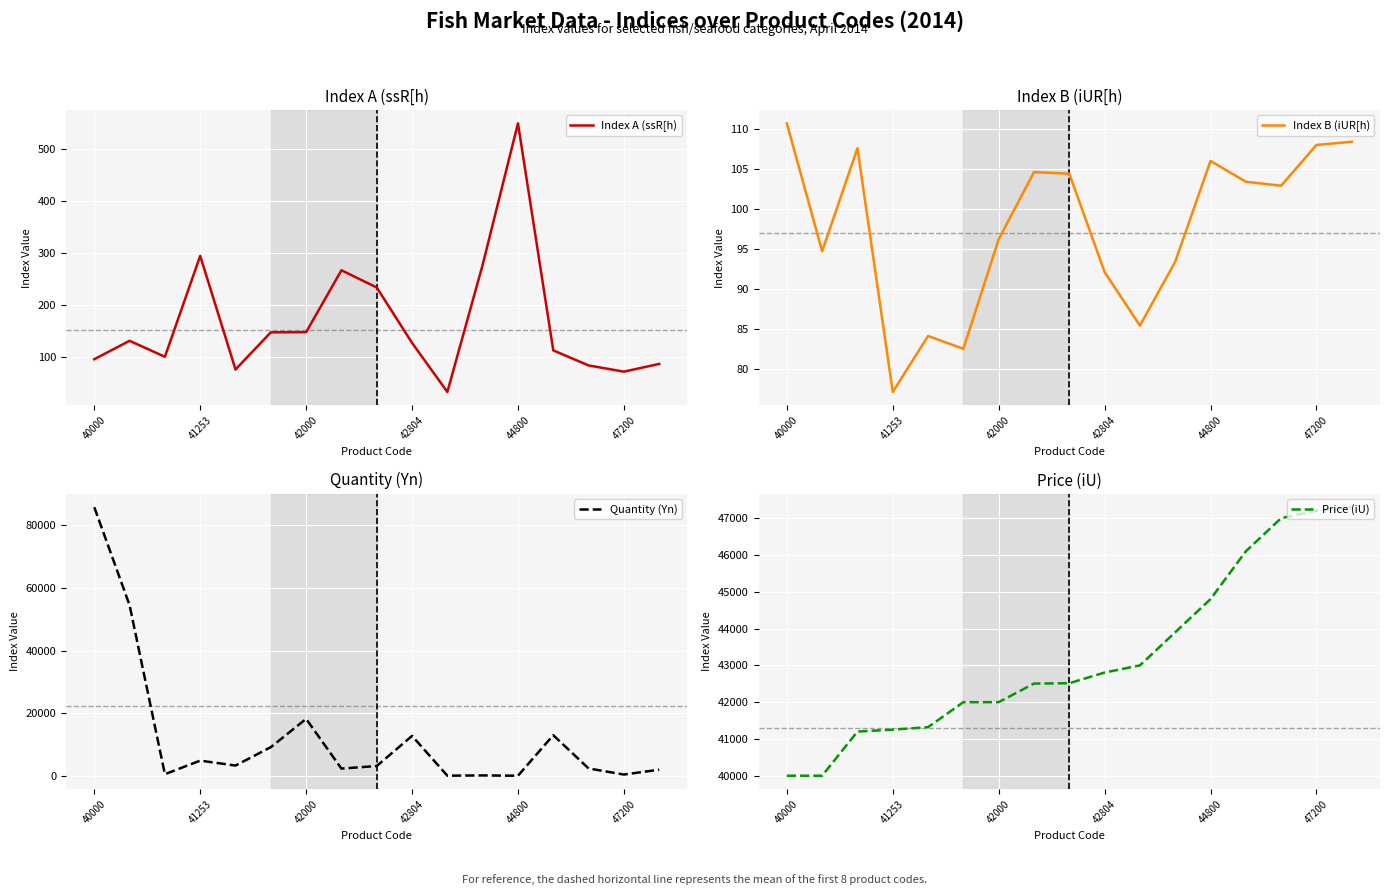

What is the maximum value for Price (iU)?

47299